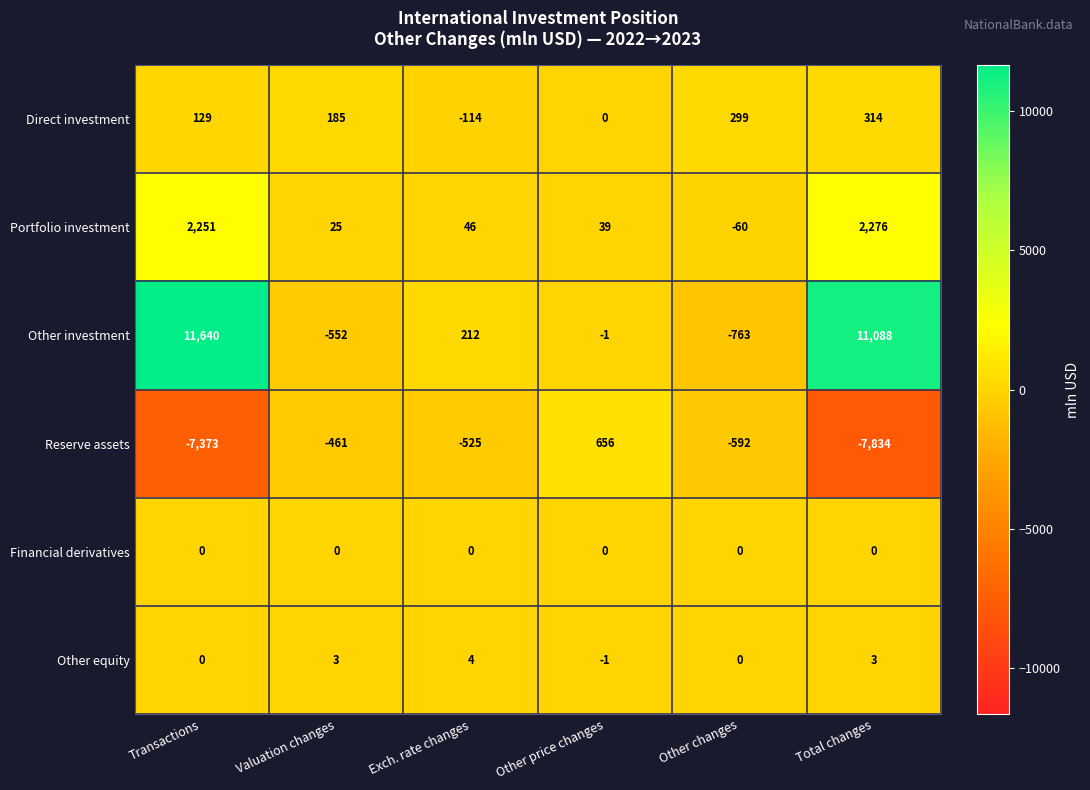

At which category is the sum across all series the highest?

Transactions